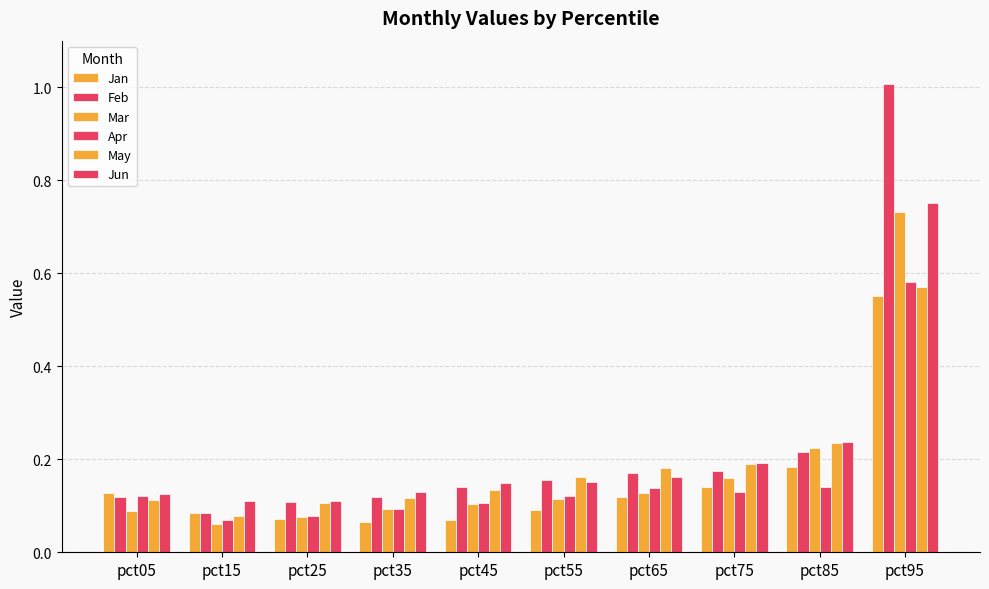

Count the number of categories in the chart.

10